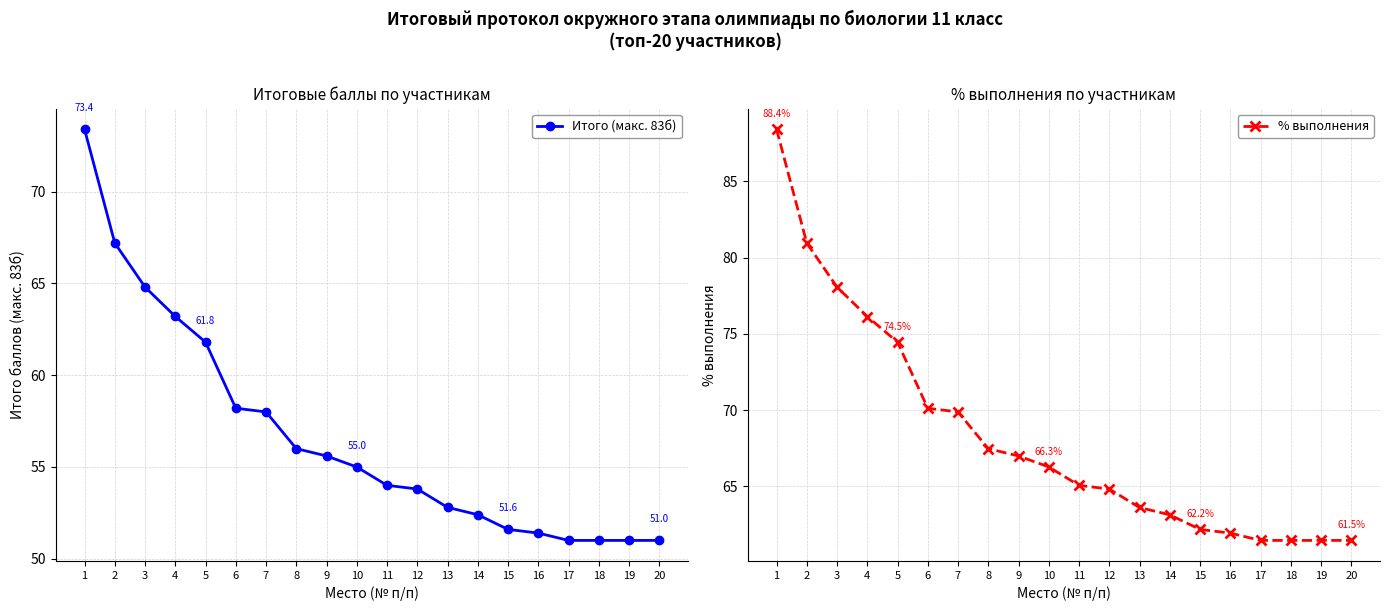

What is the sum of all Итого (макс. 83б) values?

1133.2